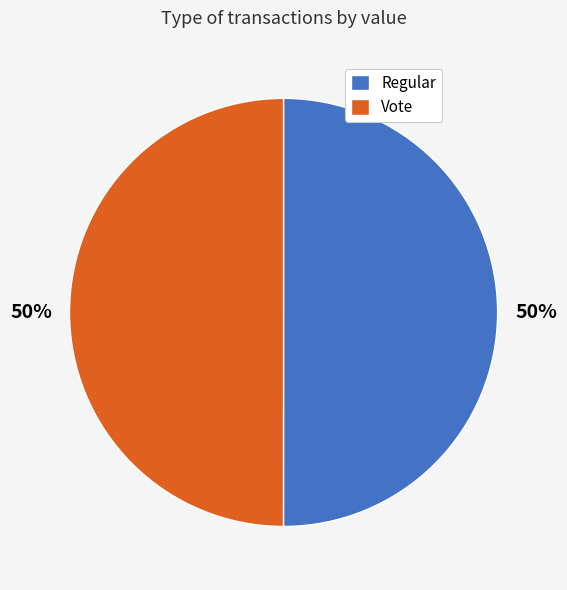

How many slices are in this pie chart?

2